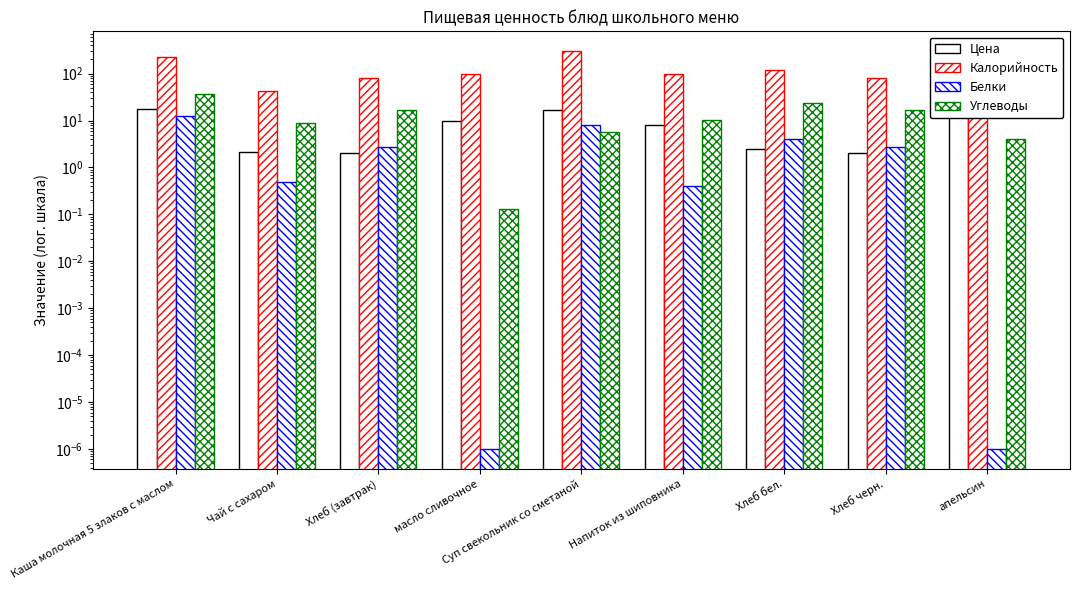

What is the label of the 4th bar from the left?

масло сливочное